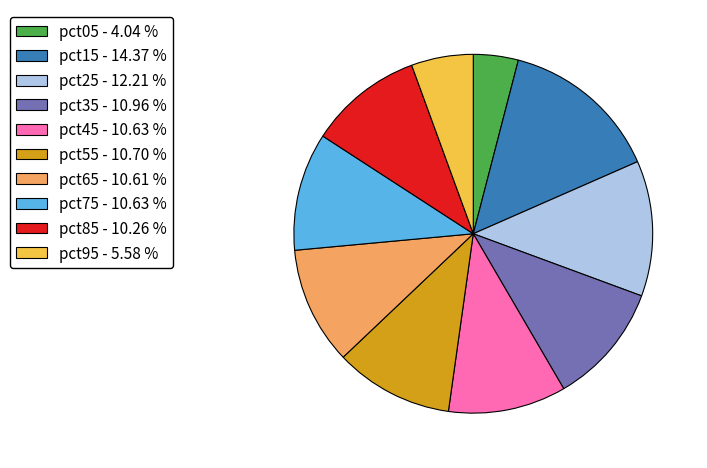

Does pct25 account for over 50% of the chart?

No